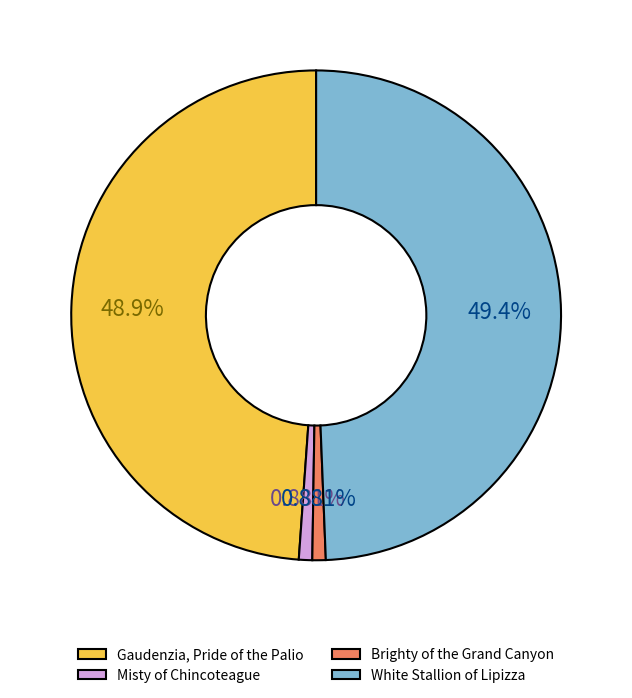

Between Gaudenzia, Pride of the Palio and Misty of Chincoteague, which is larger?

Gaudenzia, Pride of the Palio